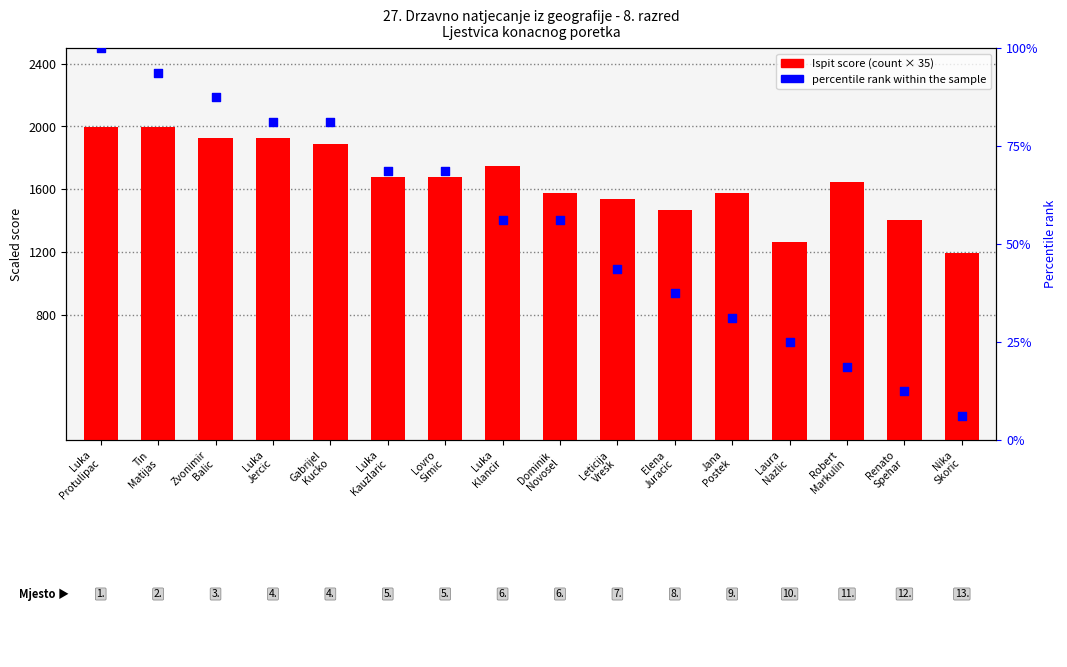

Which series has the largest total across all categories?

Ispit score (scaled)